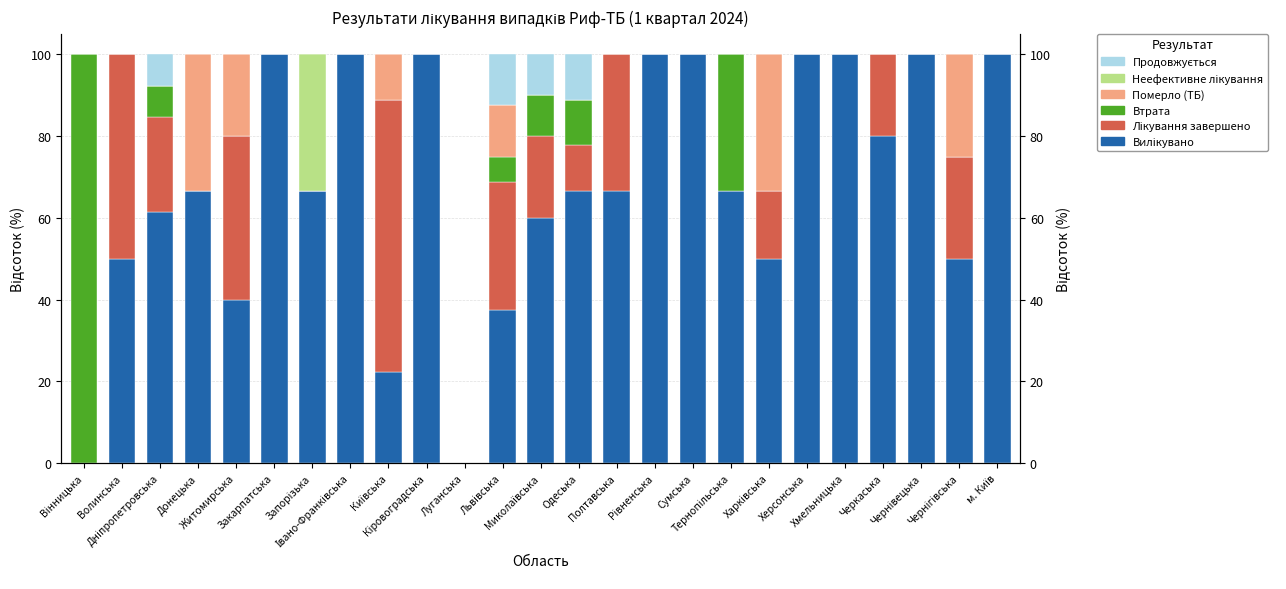

Which series has the widest spread of values?

Вилікувано